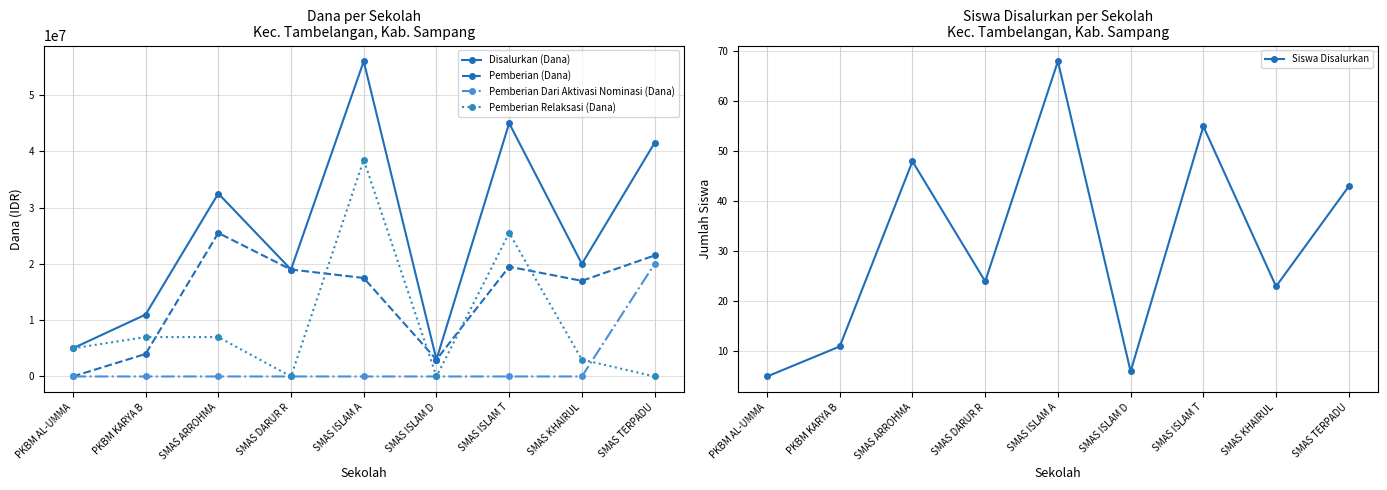

Reading right to left, list all the values displayed in this chart.

Disalurkan (Dana): 41500000	20000000	45000000	3000000	56000000	19000000	32500000	11000000	5000000
Pemberian (Dana): 21500000	17000000	19500000	3000000	17500000	19000000	25500000	4000000	0
Pemberian Dari Aktivasi Nominasi (Dana): 20000000	0	0	0	0	0	0	0	0
Pemberian Relaksasi (Dana): 0	3000000	25500000	0	38500000	0	7000000	7000000	5000000
Siswa Disalurkan: 43	23	55	6	68	24	48	11	5